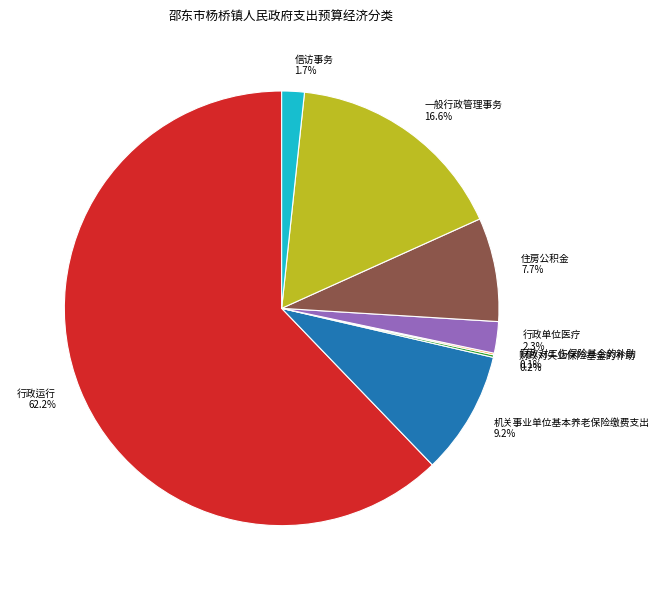

Combined, do 一般行政管理事务 and 住房公积金 account for over 50%?

No